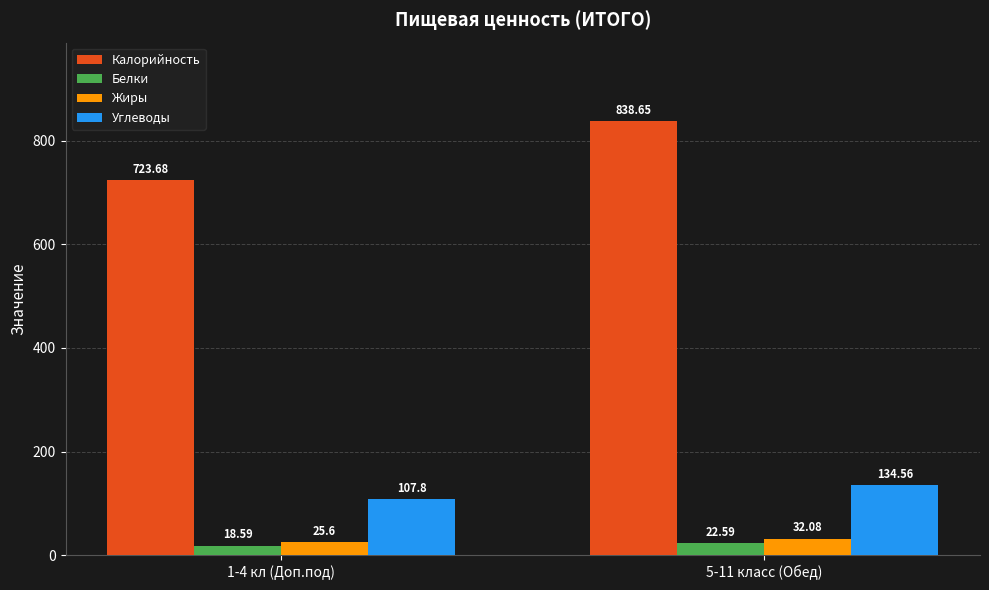

Is the value of Белки at 5-11 класс (Обед) greater than the value of Углеводы at 5-11 класс (Обед)?

No